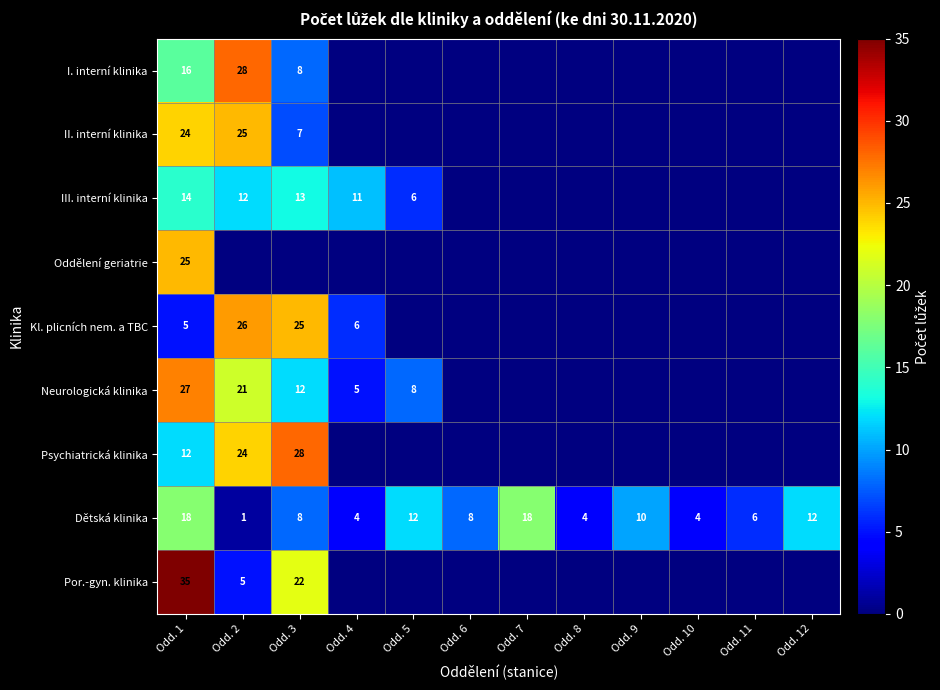

Is it true that III. interní klinika equals 12 at Odd. 2?

True